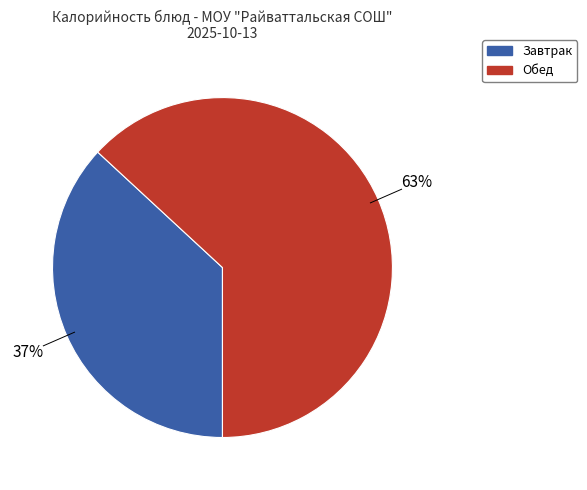

To the nearest percent, what is the average slice percentage?

50%